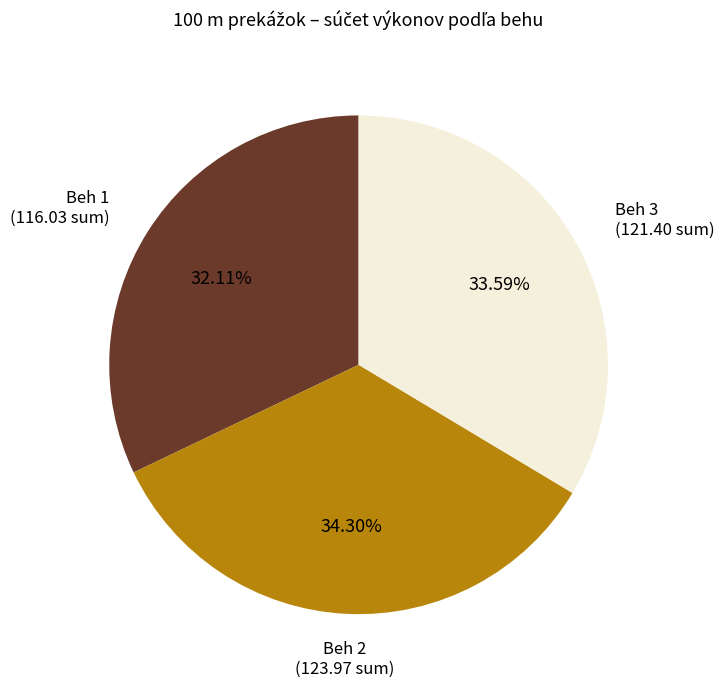

Which has a higher value, Beh 3 or Beh 1?

Beh 3